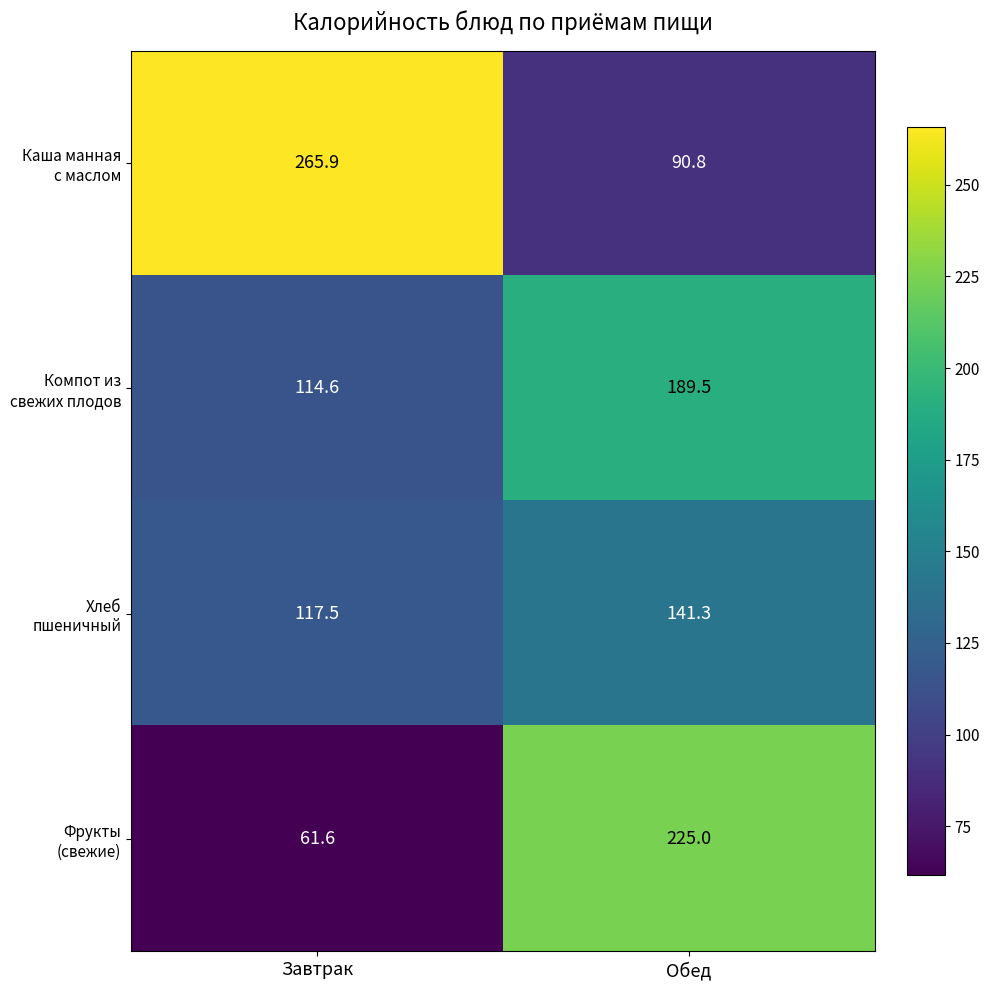

What is the total value across all series at Завтрак?

559.6